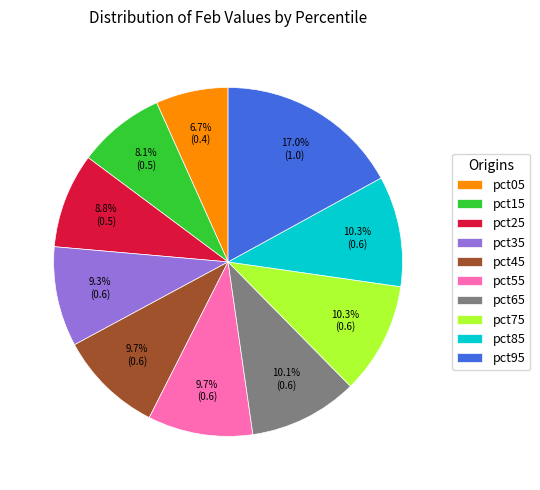

True or false: pct65 accounts for 17% of the total.

False